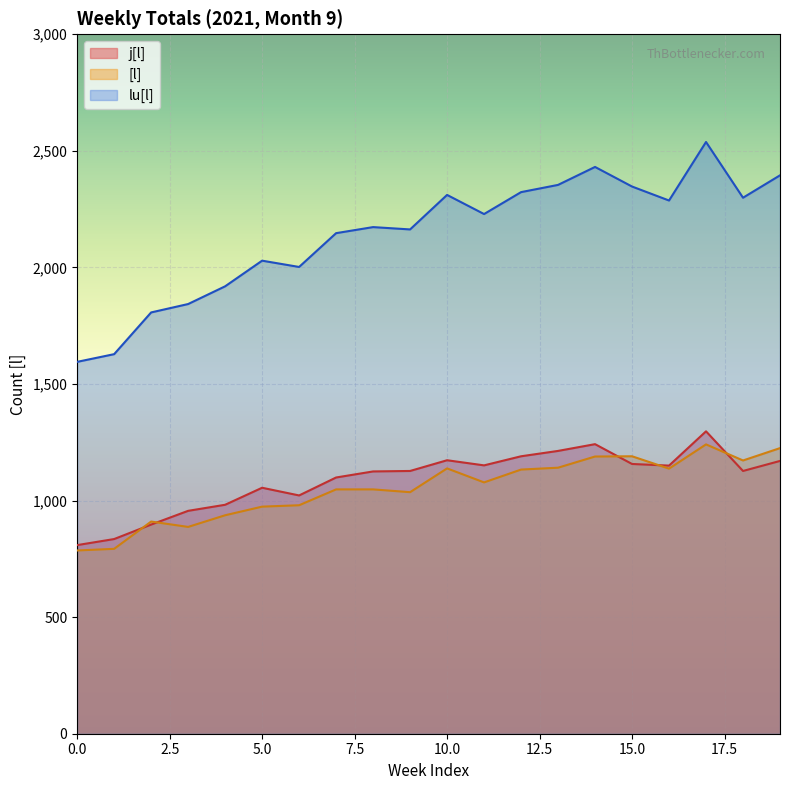

How many data points in lu[l] are less than 2229?

10